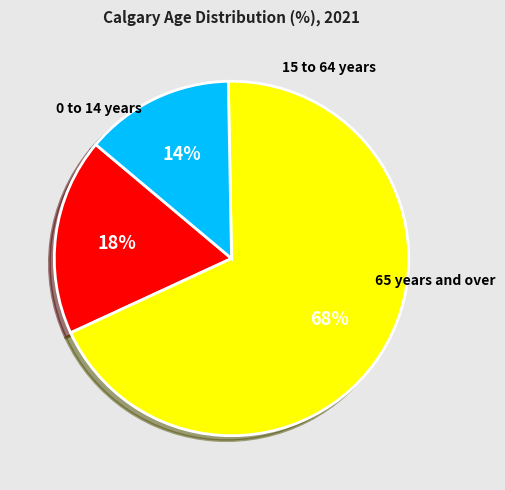

Count the number of slices in the pie.

3